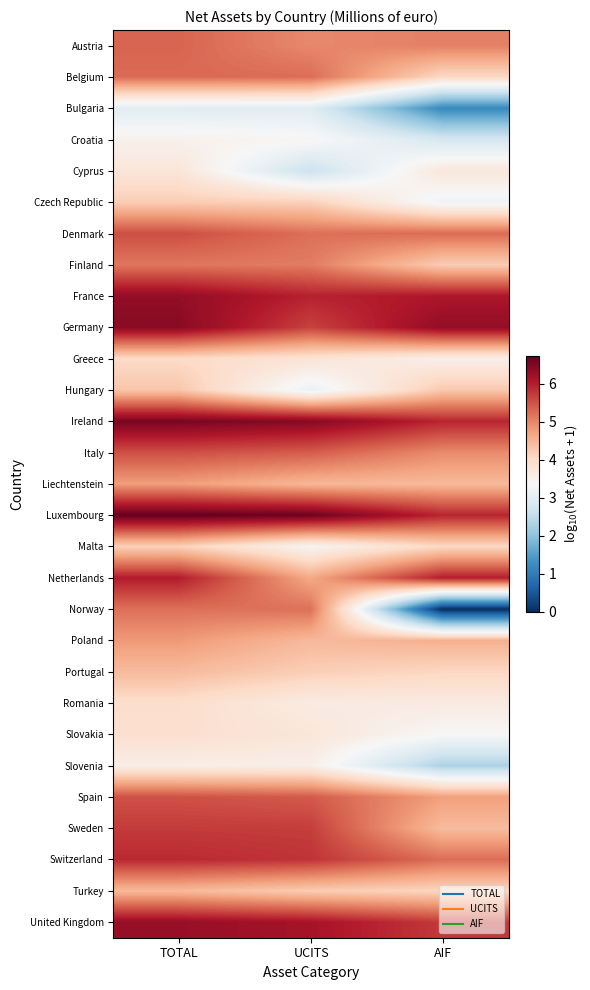

Reading left to right, what are all the values shown in this chart?

Austria: TOTAL=5.3	UCITS=5.0	AIF=5.1
Belgium: TOTAL=5.3	UCITS=5.2	AIF=4.0
Bulgaria: TOTAL=3.0	UCITS=3.0	AIF=1.2
Croatia: TOTAL=3.5	UCITS=3.4	AIF=2.8
Cyprus: TOTAL=3.8	UCITS=2.6	AIF=3.7
Czech Republic: TOTAL=4.2	UCITS=4.1	AIF=3.2
Denmark: TOTAL=5.5	UCITS=5.2	AIF=5.3
Finland: TOTAL=5.1	UCITS=5.1	AIF=4.2
France: TOTAL=6.3	UCITS=6.0	AIF=6.1
Germany: TOTAL=6.4	UCITS=5.6	AIF=6.3
Greece: TOTAL=4.0	UCITS=3.8	AIF=3.5
Hungary: TOTAL=4.3	UCITS=3.1	AIF=4.3
Ireland: TOTAL=6.5	UCITS=6.4	AIF=5.9
Italy: TOTAL=5.5	UCITS=5.4	AIF=4.9
Liechtenstein: TOTAL=4.8	UCITS=4.5	AIF=4.4
Luxembourg: TOTAL=6.7	UCITS=6.6	AIF=5.9
Malta: TOTAL=4.1	UCITS=3.4	AIF=4.1
Netherlands: TOTAL=6.0	UCITS=4.6	AIF=6.0
Norway: TOTAL=5.2	UCITS=5.2	AIF=0.0
Poland: TOTAL=4.8	UCITS=4.5	AIF=4.6
Portugal: TOTAL=4.4	UCITS=4.2	AIF=4.1
Romania: TOTAL=3.9	UCITS=3.6	AIF=3.7
Slovakia: TOTAL=3.9	UCITS=3.8	AIF=3.4
Slovenia: TOTAL=3.6	UCITS=3.6	AIF=2.3
Spain: TOTAL=5.5	UCITS=5.4	AIF=4.7
Sweden: TOTAL=5.7	UCITS=5.7	AIF=4.4
Switzerland: TOTAL=5.9	UCITS=5.8	AIF=5.2
Turkey: TOTAL=4.5	UCITS=4.2	AIF=4.1
United Kingdom: TOTAL=6.3	UCITS=6.1	AIF=5.7